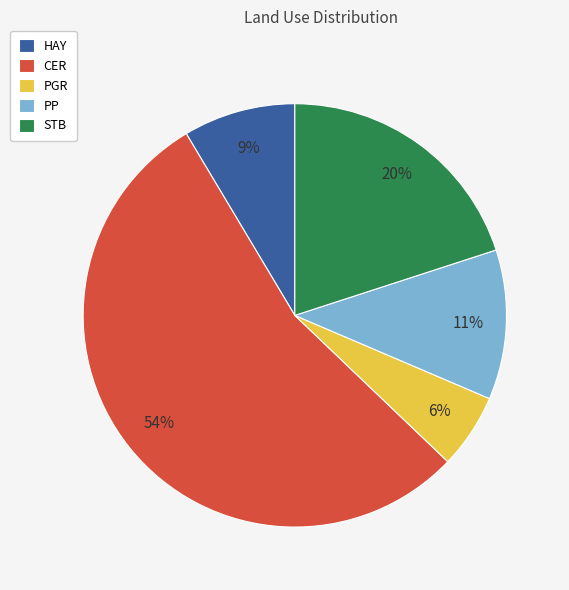

What percentage is the HAY slice, to the nearest percent?

9%